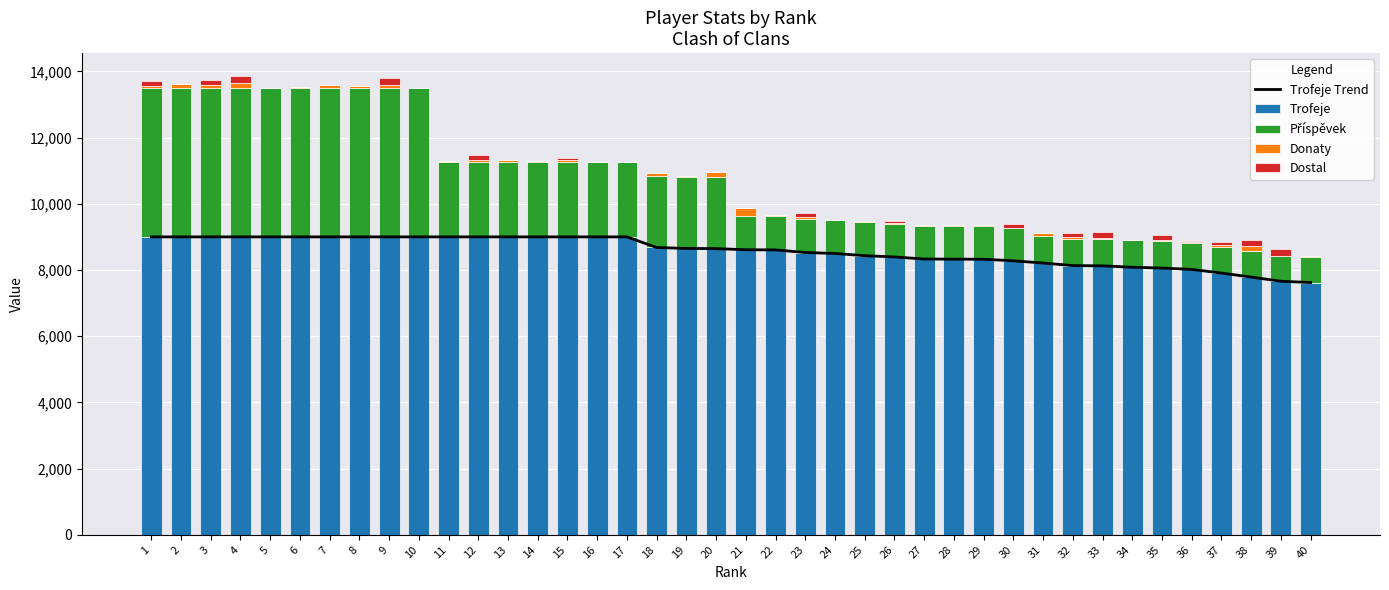

Which has a higher value, 14 or 18?

14